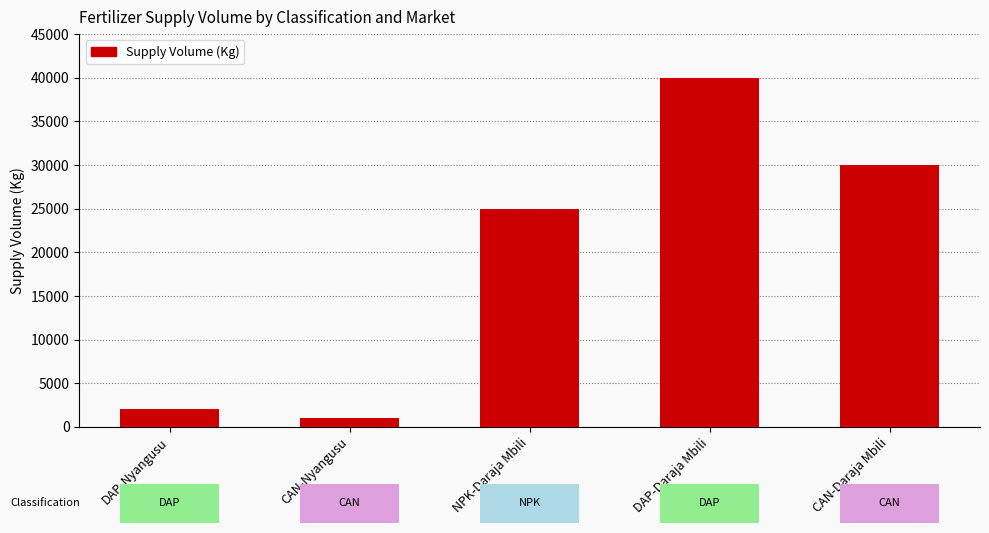

Reading left to right, extract all data points from this chart.

DAP-Nyangusu=2000	CAN-Nyangusu=1000	NPK-Daraja Mbili=25000	DAP-Daraja Mbili=40000	CAN-Daraja Mbili=30000